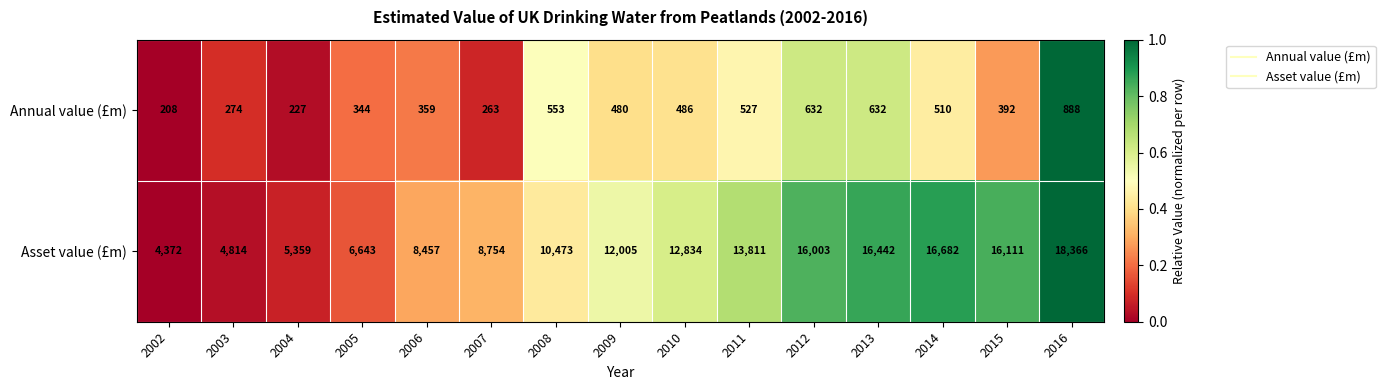

How many data points does each series have?

15